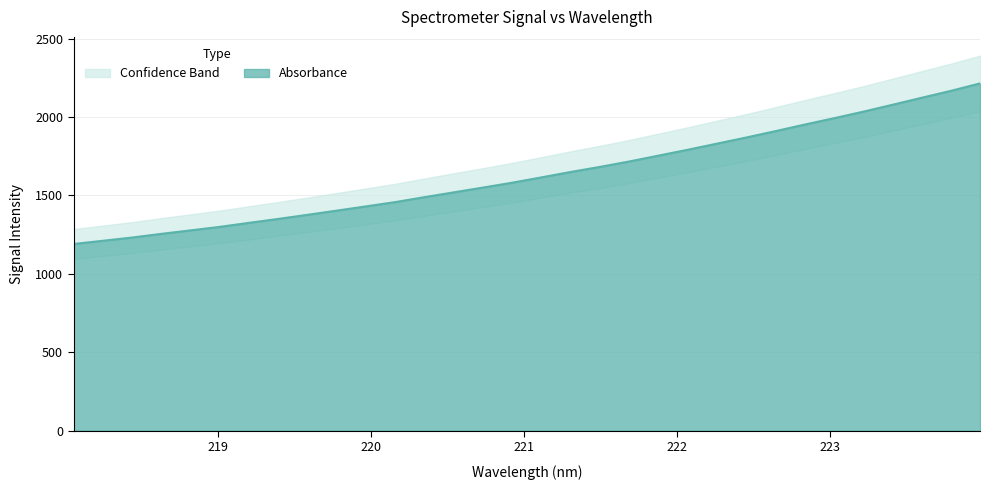

What is the difference between the values at 220.7354 and 220.1623?

92.6